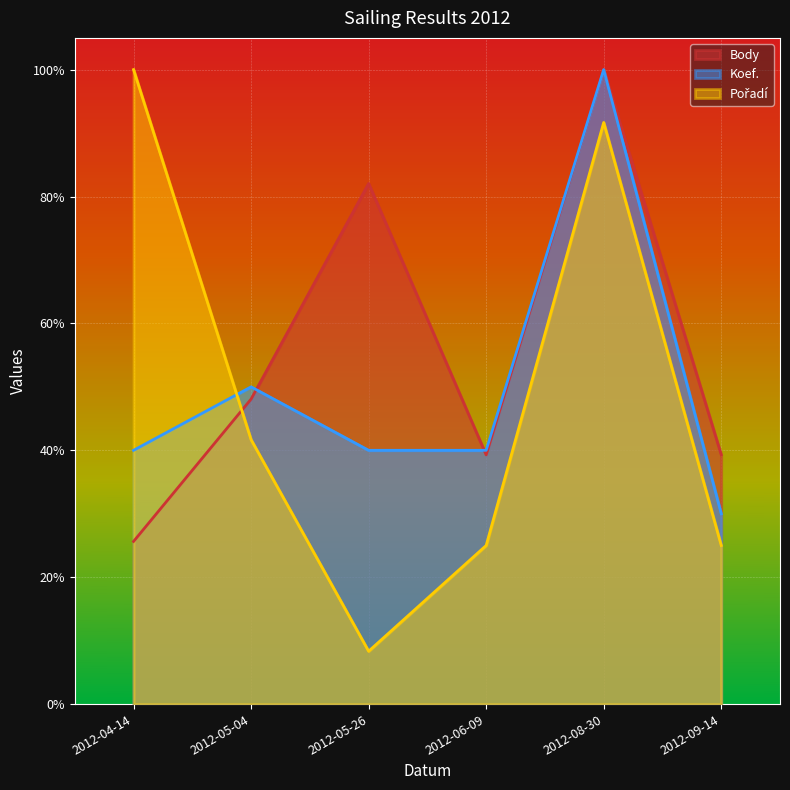

At which category is the sum across all series the highest?

2012-08-30